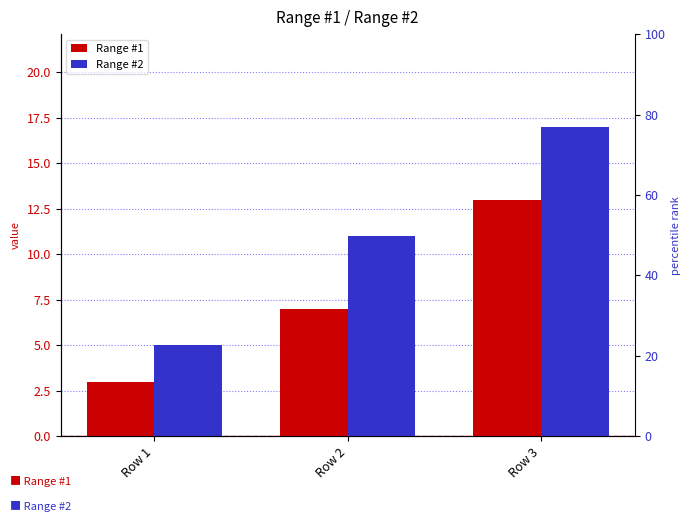

What is the difference between the maximum and minimum values in the Range #2 series?

12